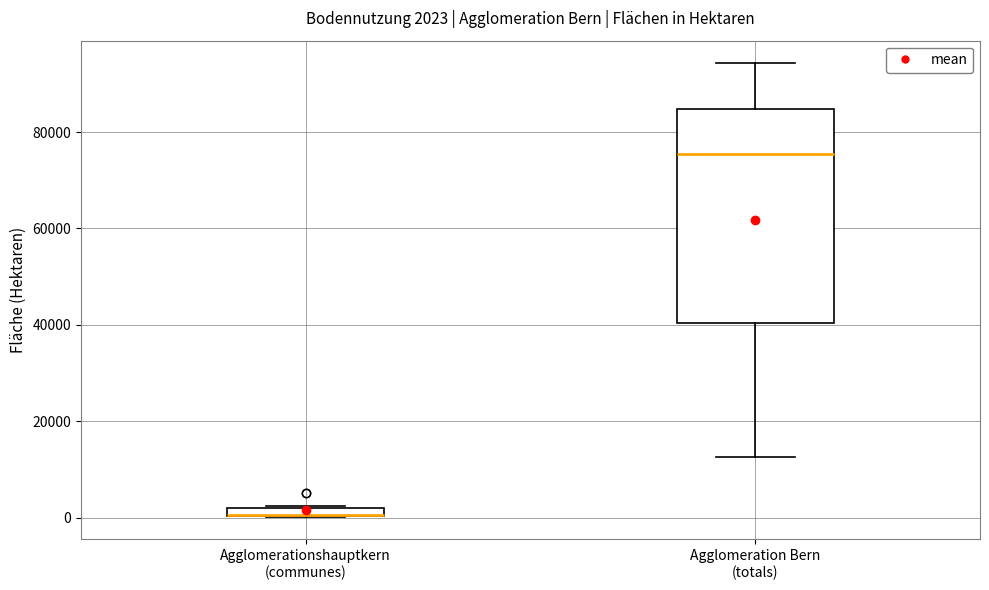

Which box is the tallest, from its lower edge to its upper edge?

Agglomeration Bern (totals)